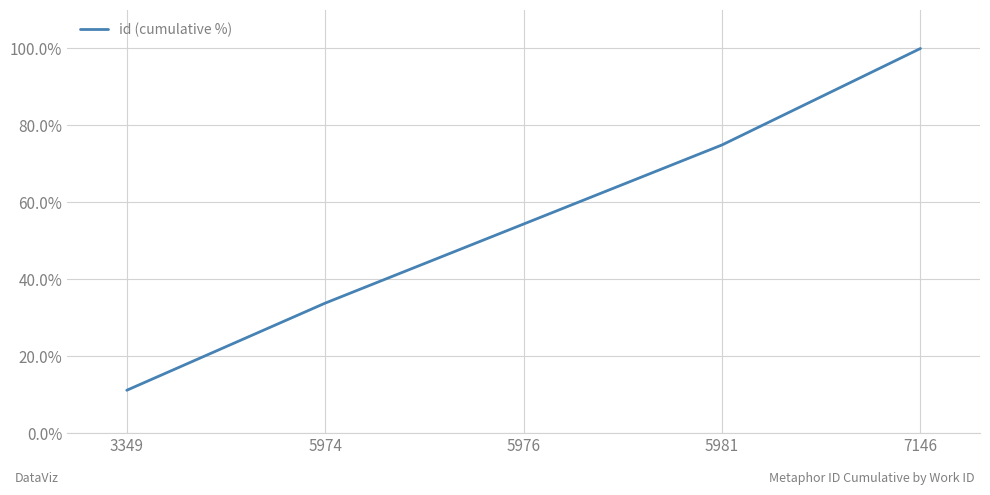

How many values are below 54?

2